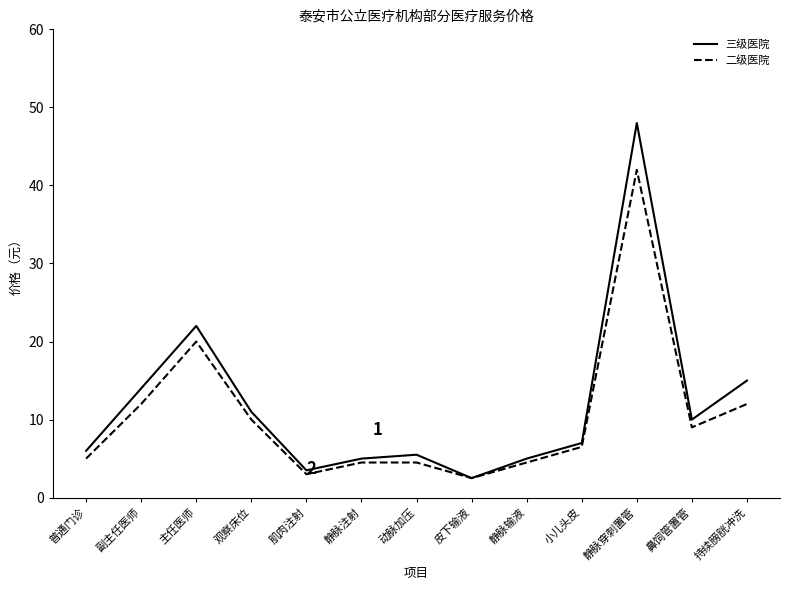

What position from the left is 皮下输液?

8